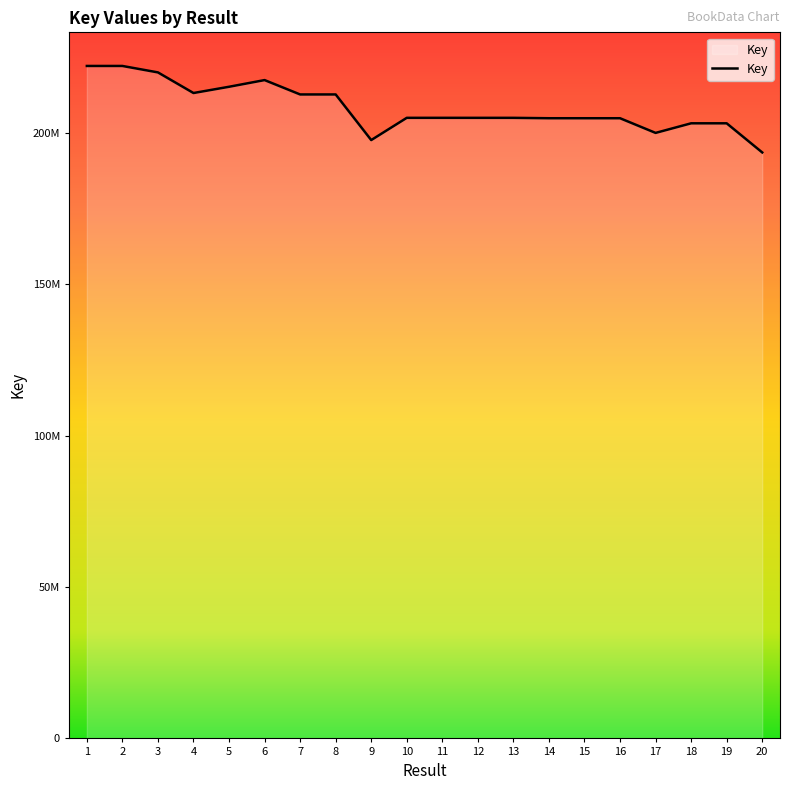

List the labels in order of value, largest first.

1, 2, 3, 6, 5, 4, 7, 8, 11, 10, 12, 13, 14, 15, 16, 19, 18, 17, 9, 20